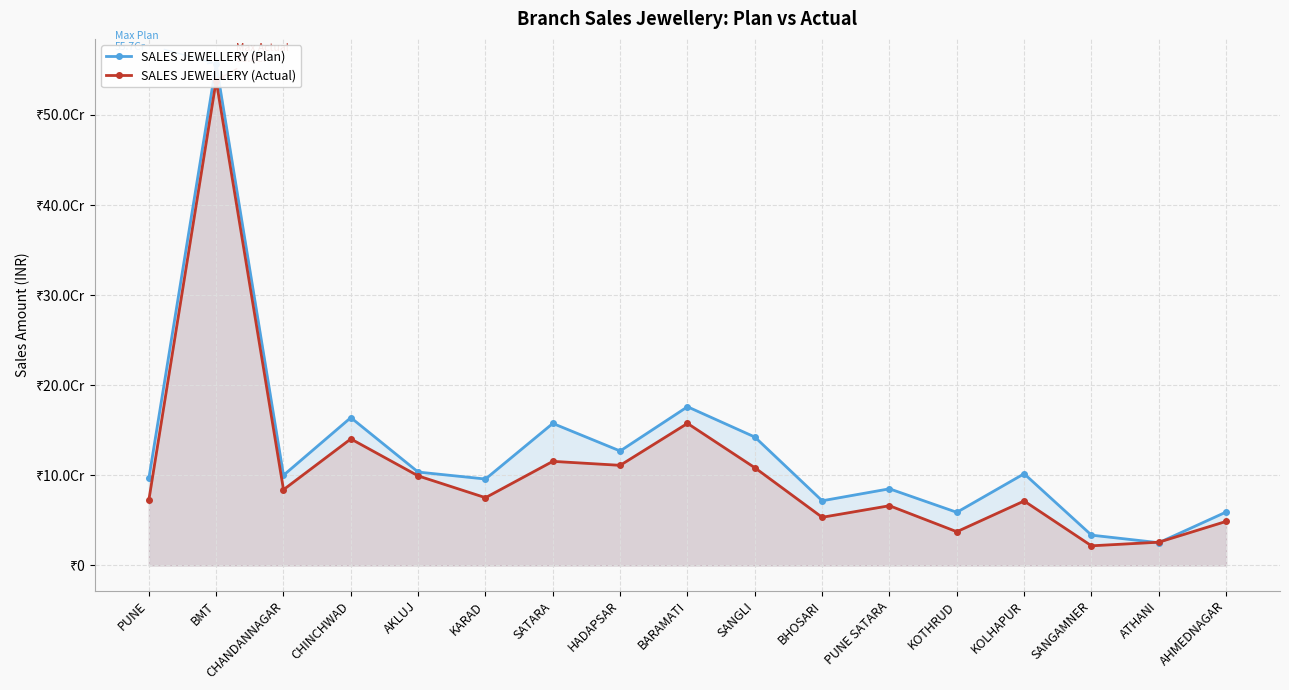

The value of SALES JEWELLERY (Actual) at KOTHRUD is 37468306.8. True or false?

True